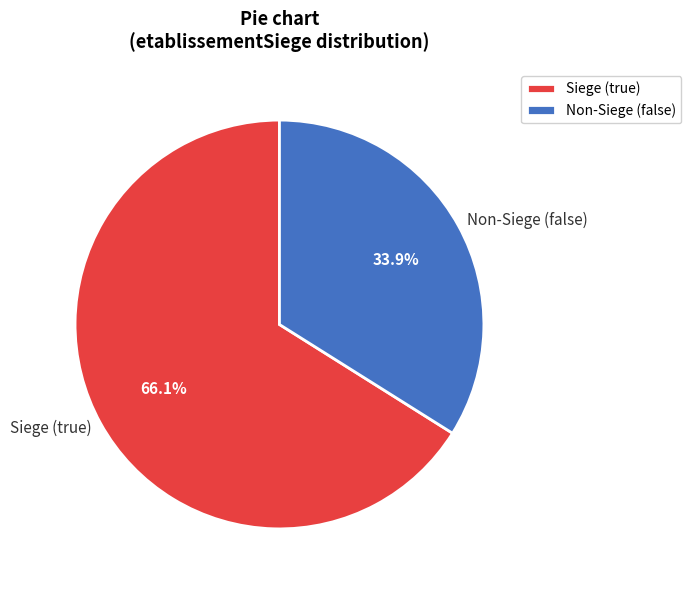

What is the largest slice in the pie chart?

Siege (true)